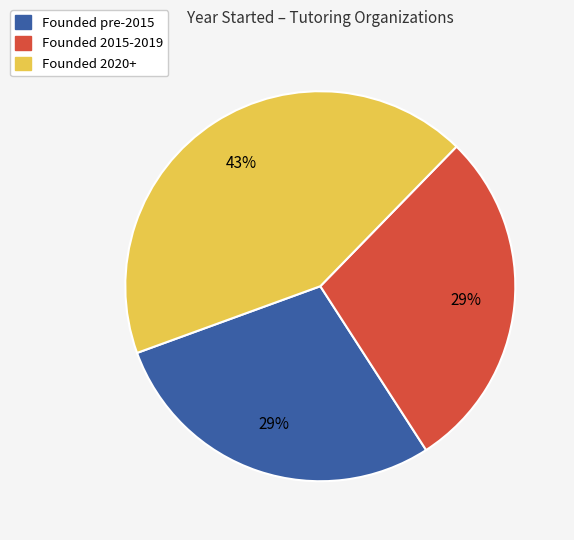

The Founded 2020+ slice represents 51% of the pie. True or false?

False